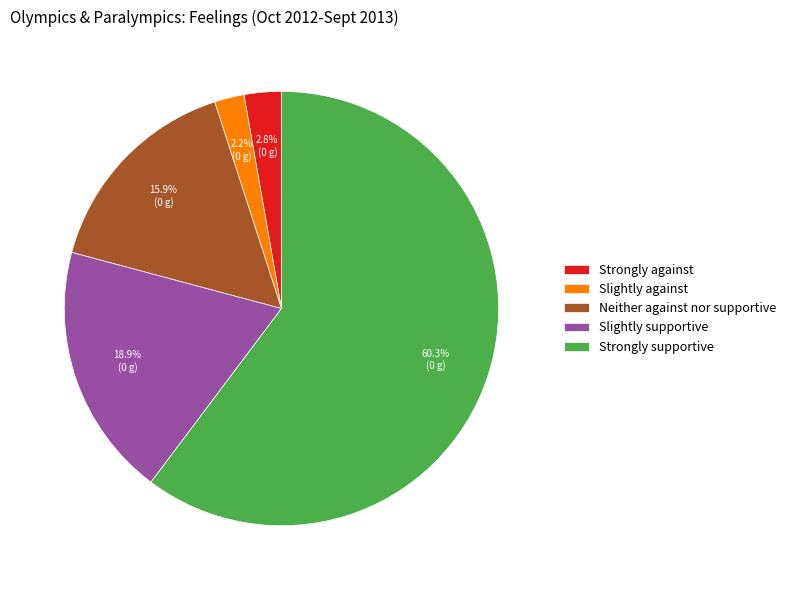

Rank the categories by value from highest to lowest.

Strongly supportive, Slightly supportive, Neither against nor supportive, Strongly against, Slightly against